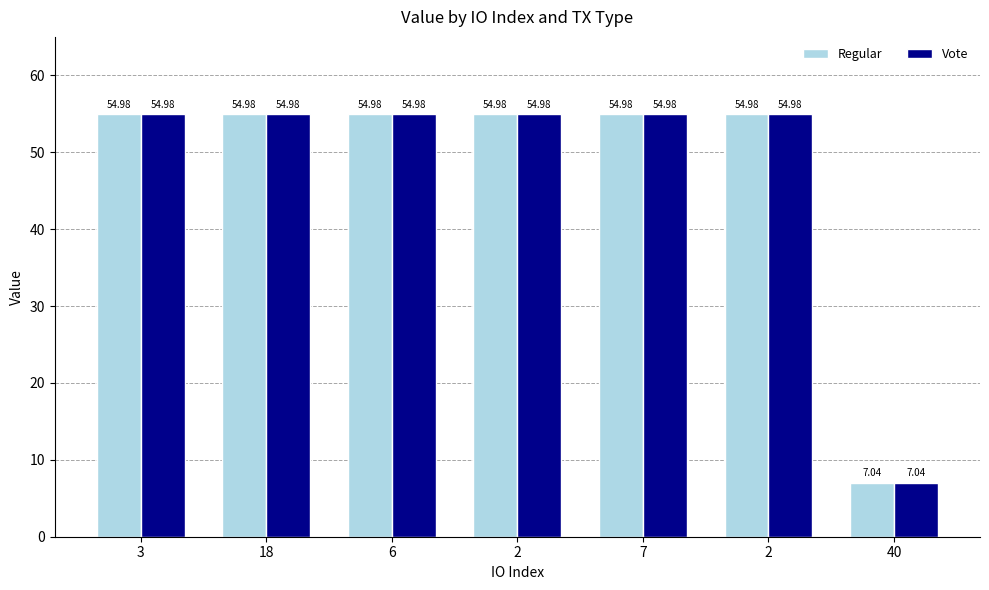

What is the value of the Regular bar at the 3rd from the left?

55.0